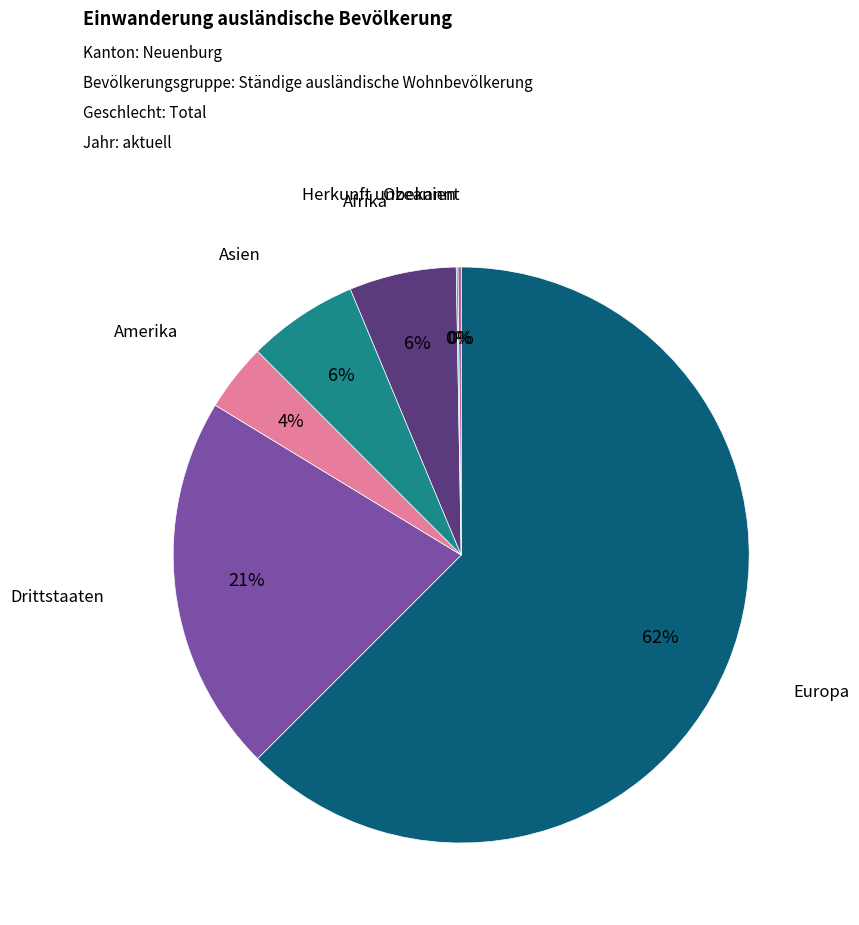

To the nearest percent, what portion does Afrika represent?

6%